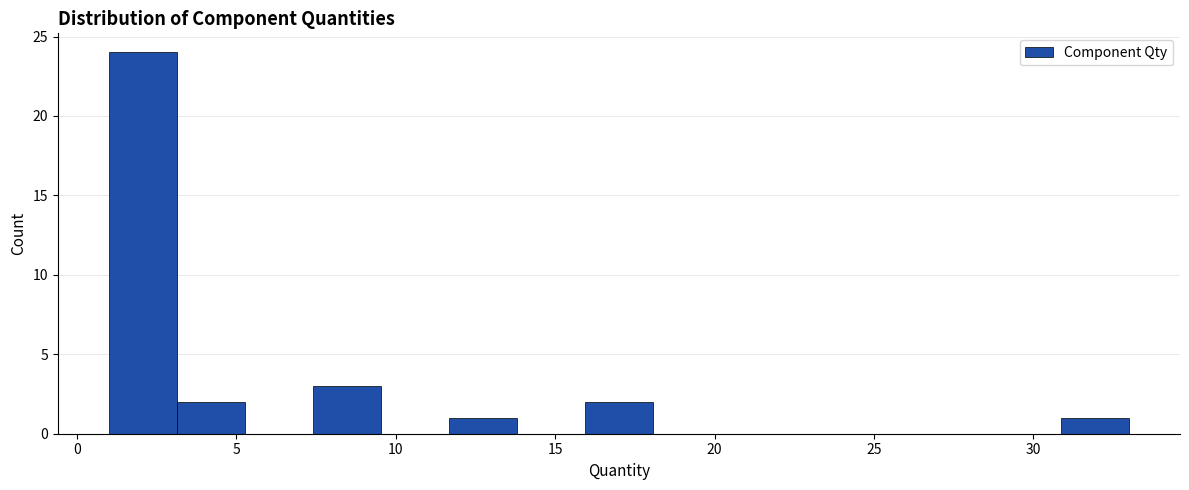

How tall is the bar that spans 7.5 to 9.5 on the x-axis? Neither the bar edges nor the heights are printed on the chart, so give them approximately, as read against the axes.

3